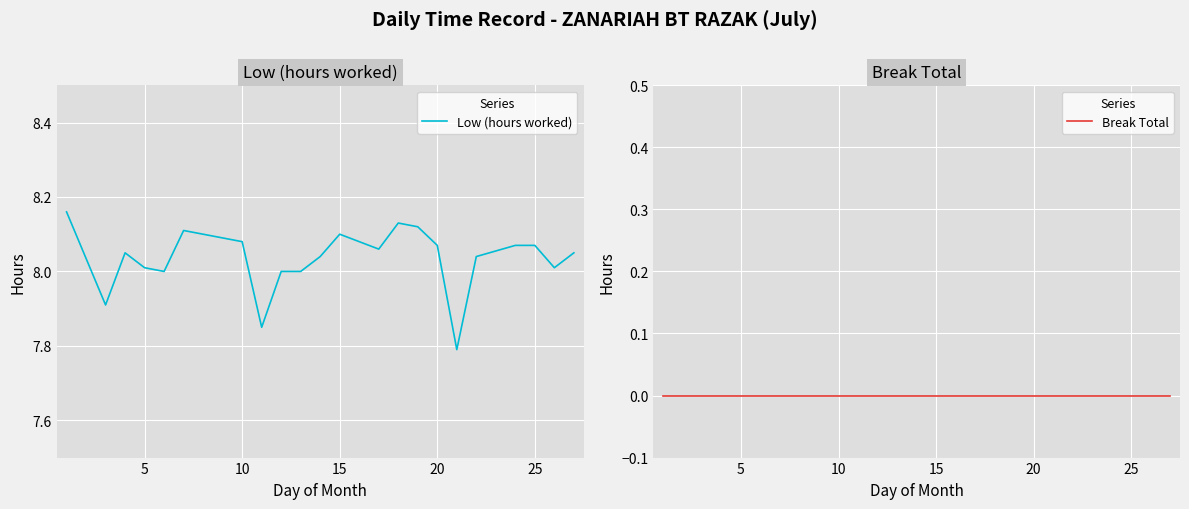

True or false: Low (hours worked) has a value of 8.0 at 5.

True